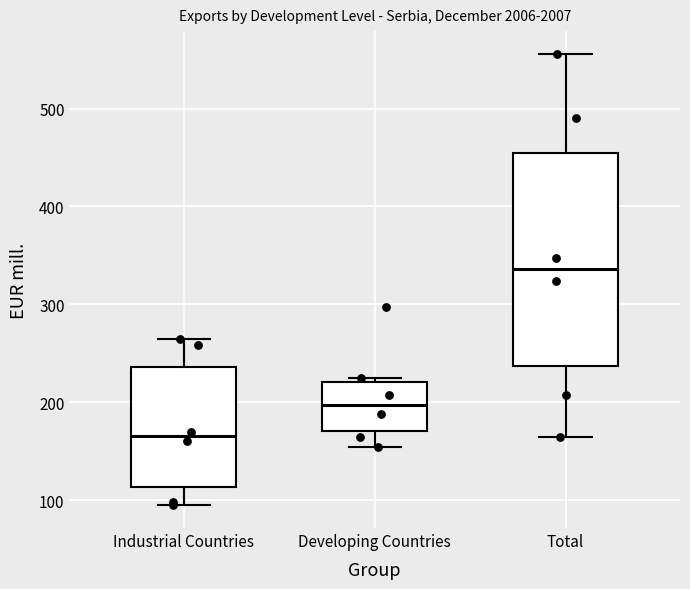

Where does the upper whisker of the box for Total end on the y-axis? The values are not printed on the chart, so give them approximately, as read against the axis.

560